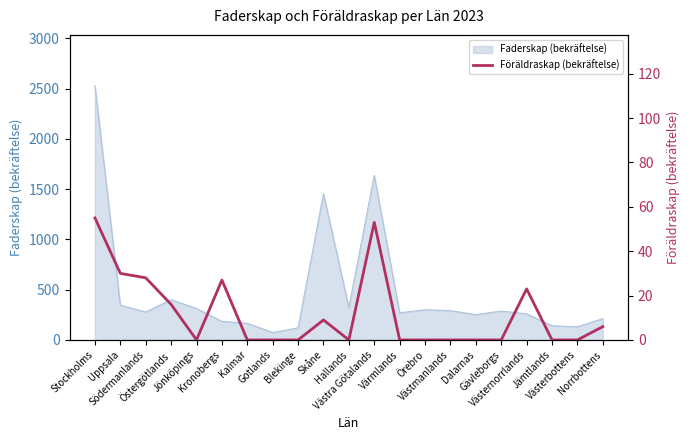

Which category has the highest value across all series?

Stockholms